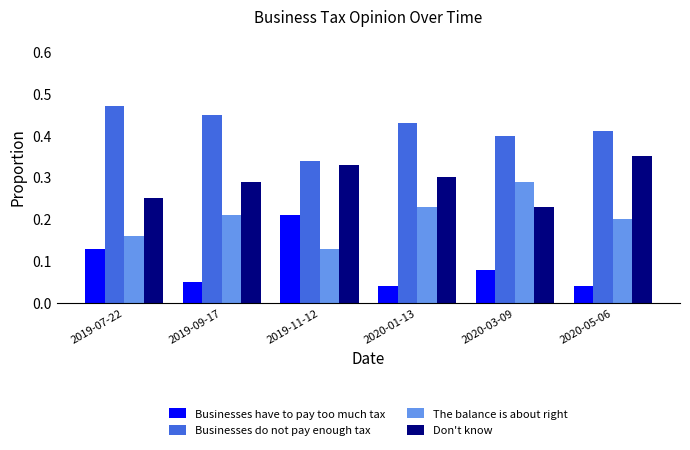

Rank the series by their average value, from lowest to highest.

Businesses have to pay too much tax, The balance is about right, Don't know, Businesses do not pay enough tax